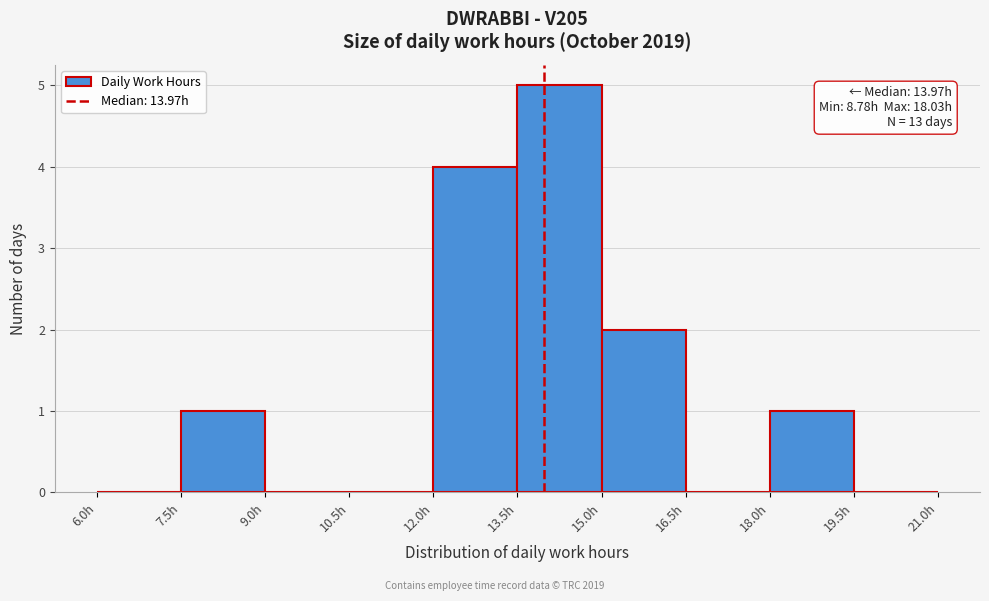

Over which range of the x-axis is the bar tallest?

13.5 to 15.0